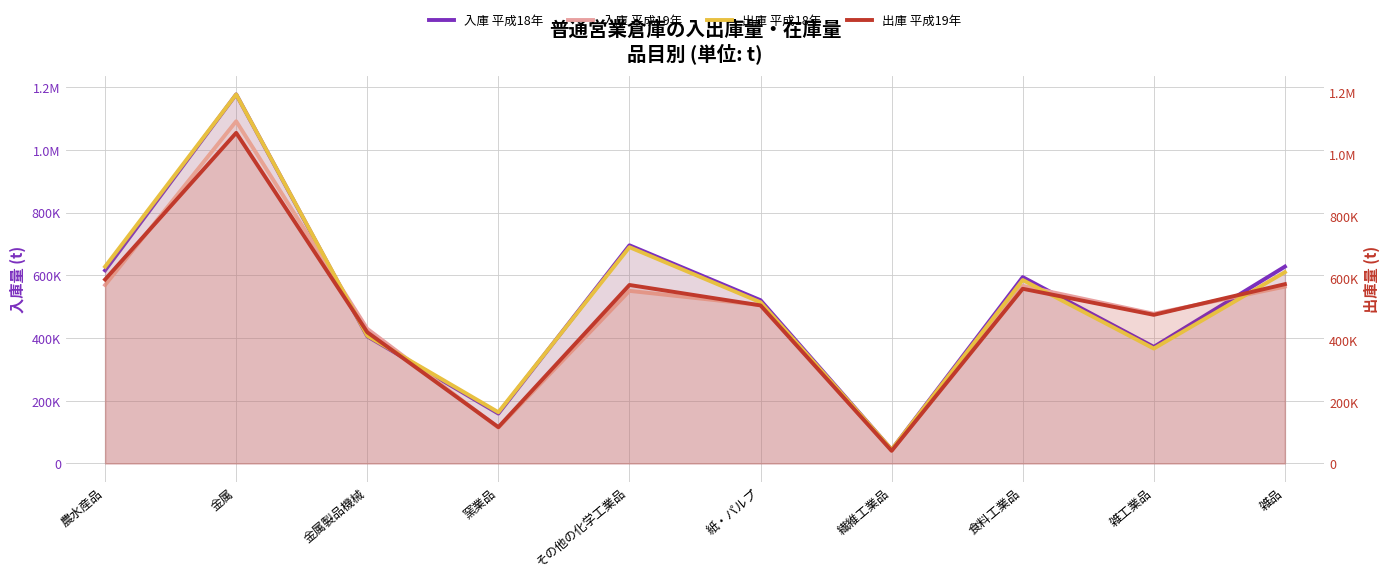

What is the label of the 4th point from the right?

繊維工業品